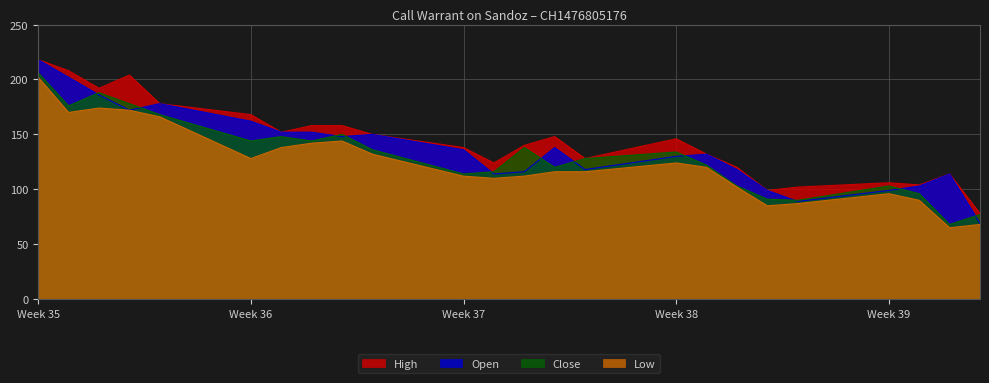

In Open, how many points are lower than both neighbors (excluding endpoints)?

5